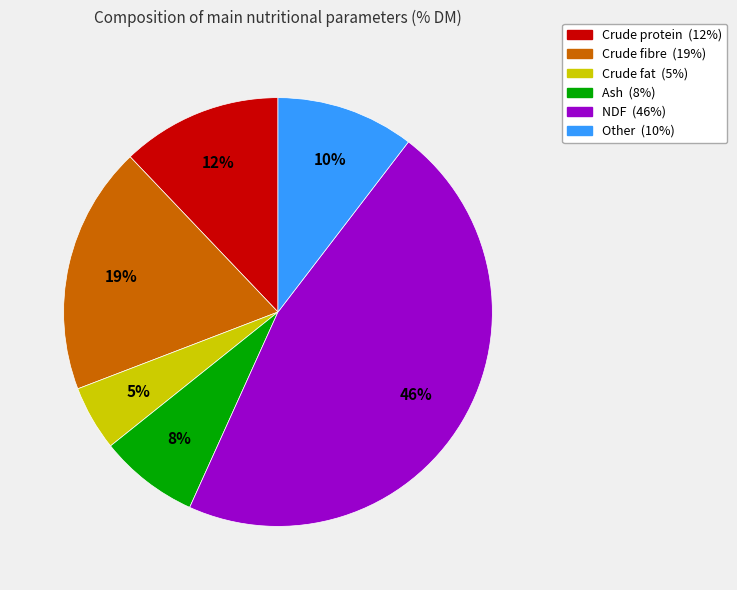

How many segments does this pie chart have?

6